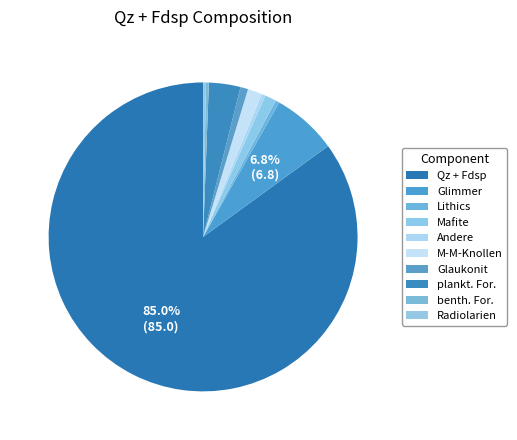

How many segments does this pie chart have?

10